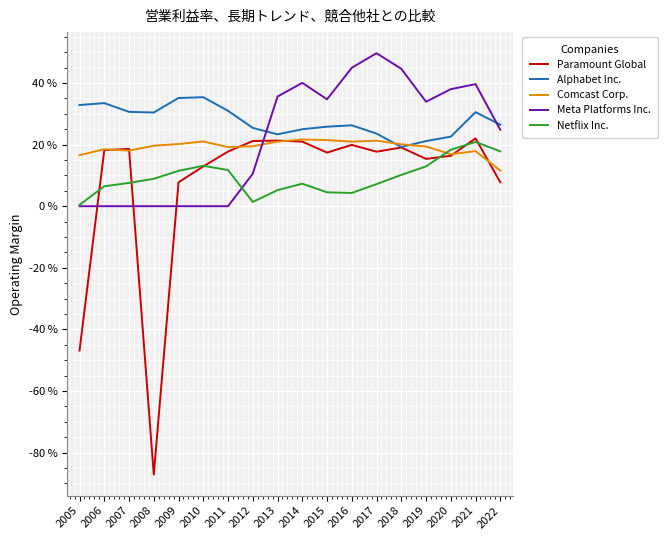

What is the maximum value for Meta Platforms Inc.?

0.5